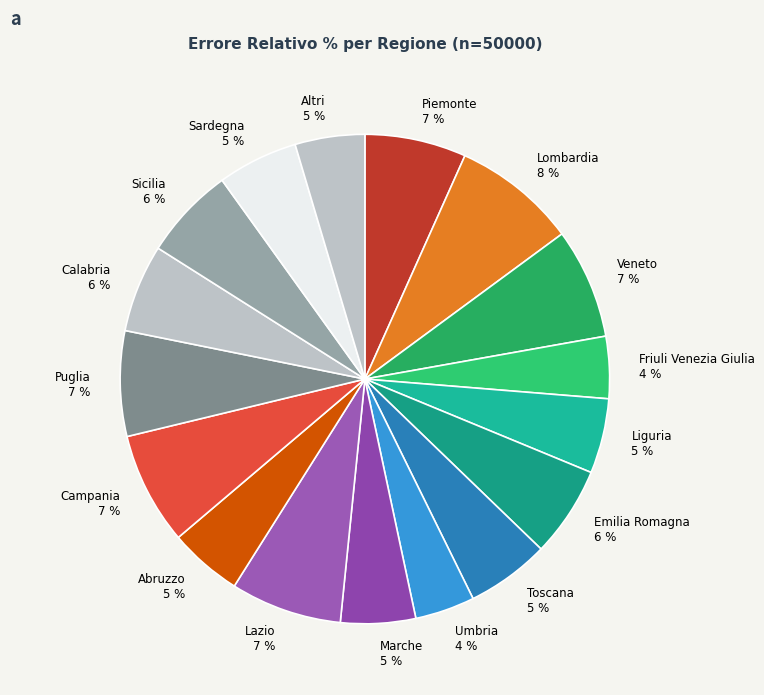

Is there a majority slice in this chart?

No